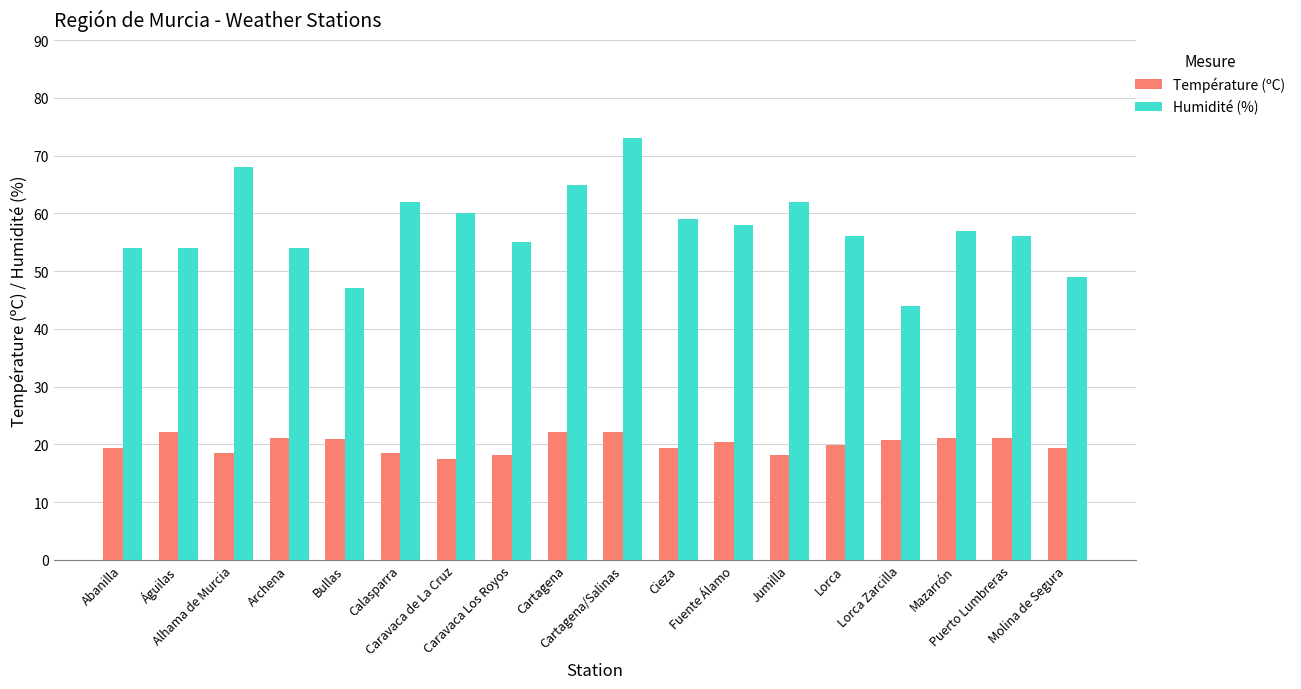

How many bars are there in total?

36